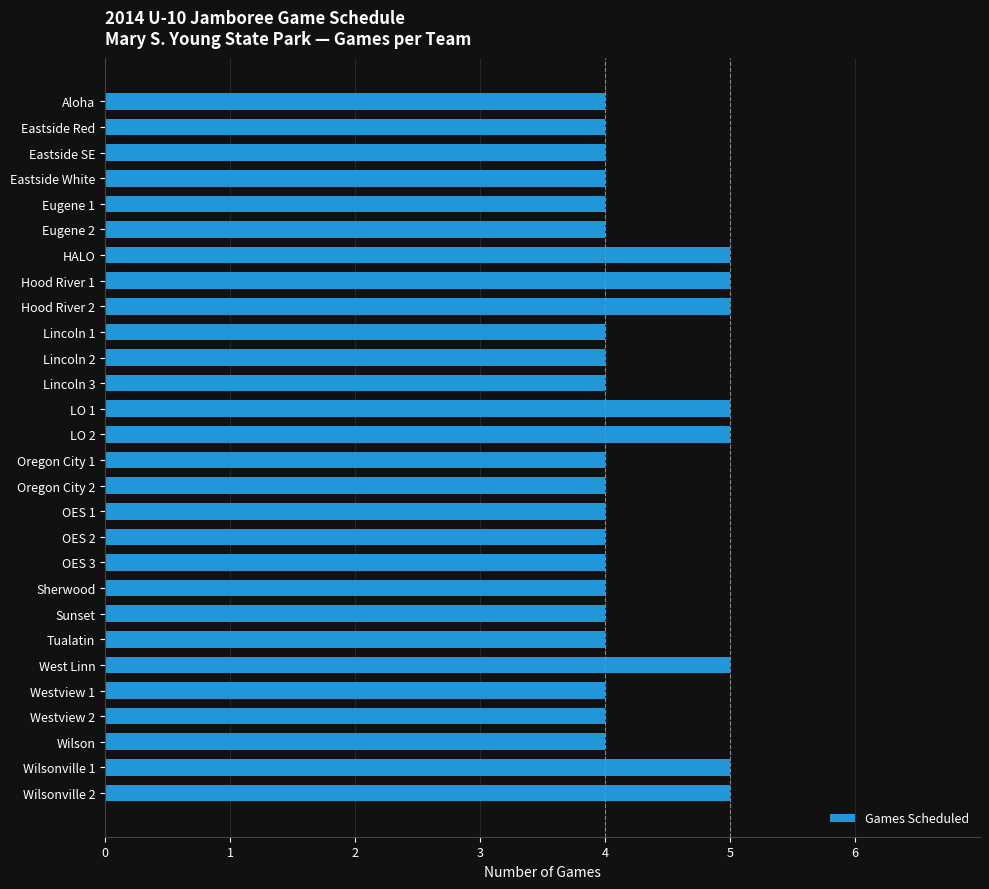

Between West Linn and OES 1, which is larger?

West Linn